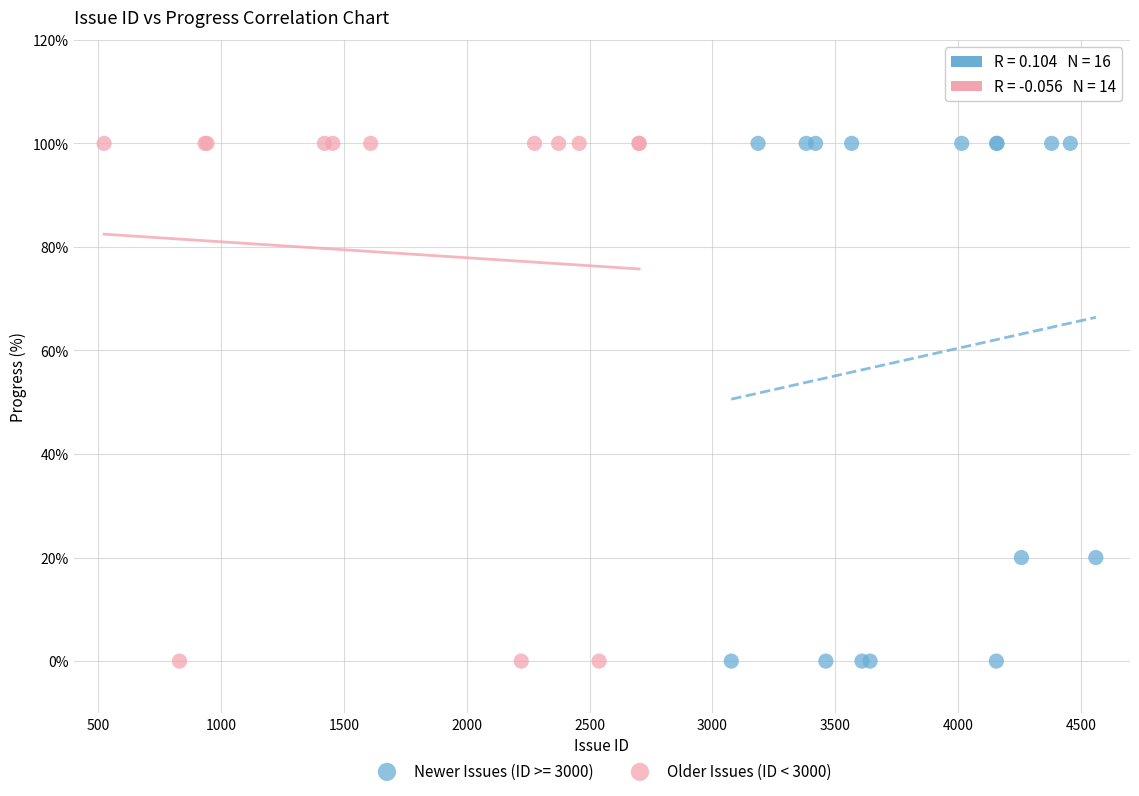

What are all the series names shown in the legend?

Newer Issues (ID >= 3000), Older Issues (ID < 3000)